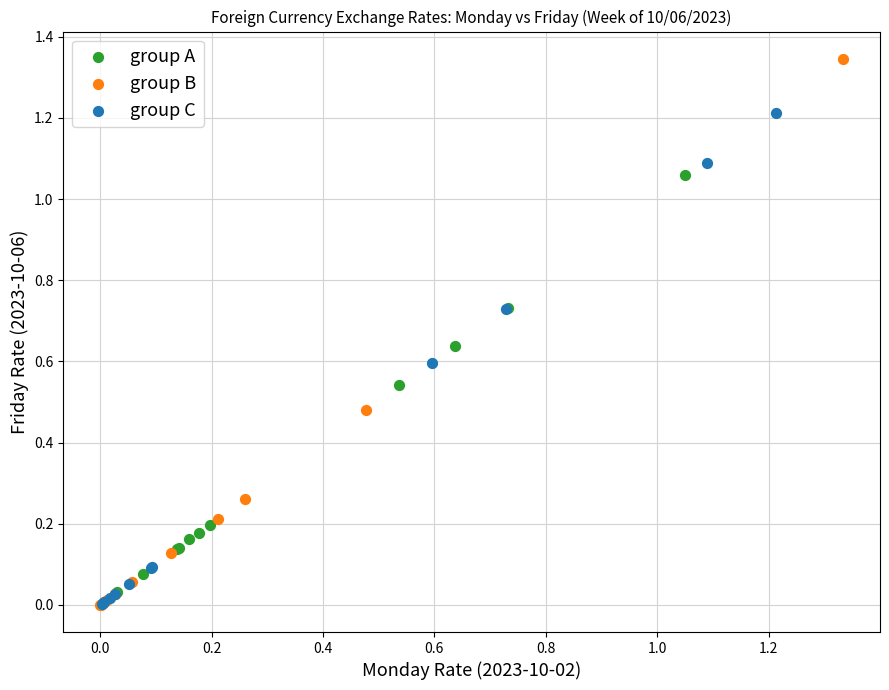

Which series has the largest Y range (max minus min)?

group B